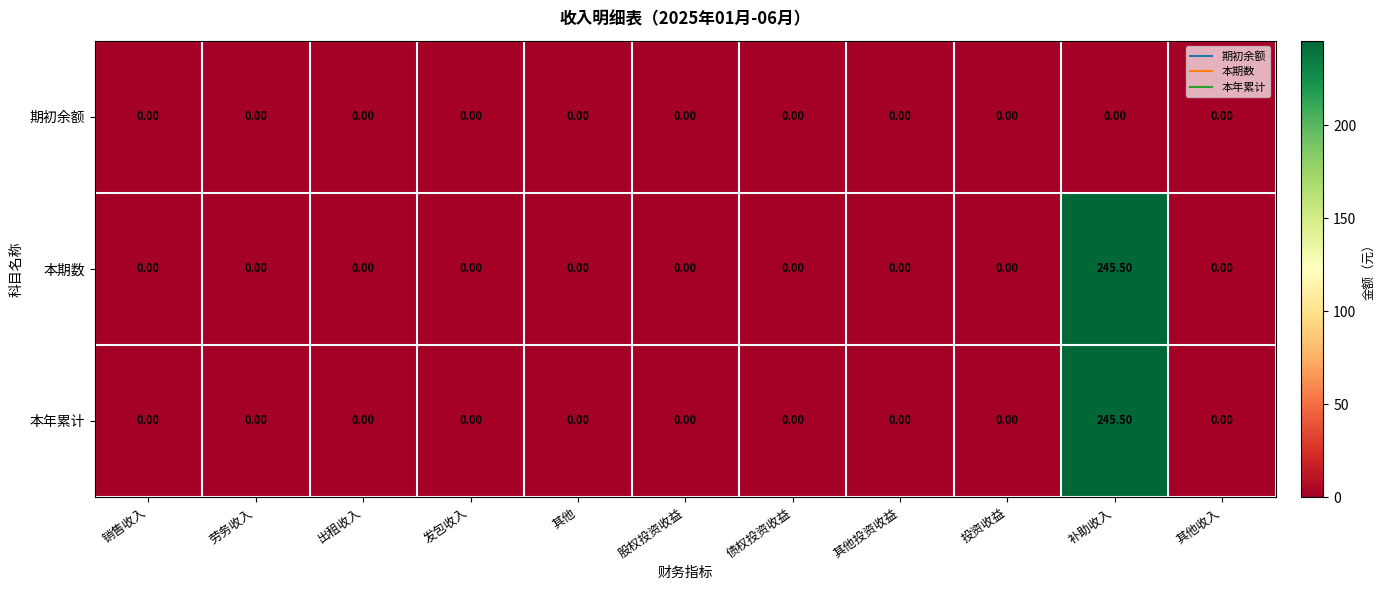

At which category is the sum across all series the highest?

补助收入